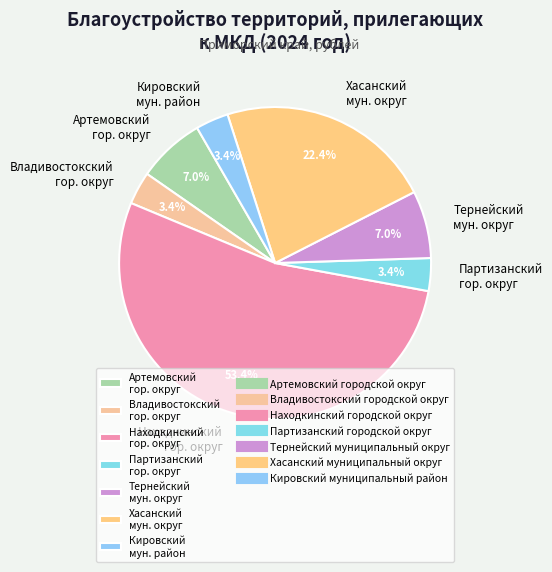

Does any single category account for the majority?

Yes